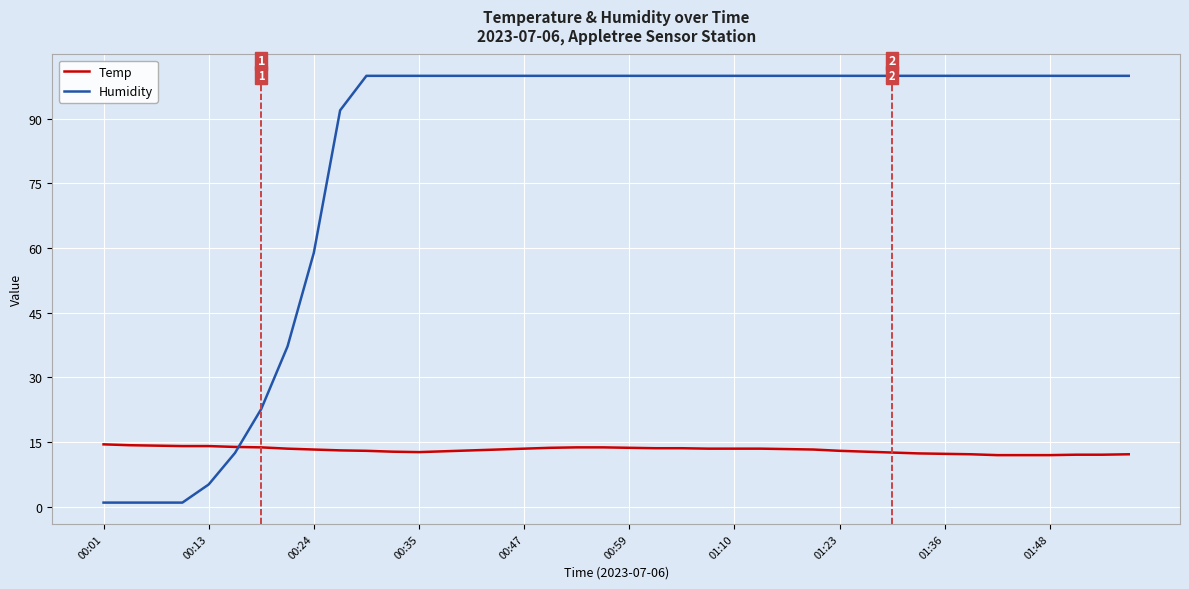

What is the maximum value shown in the chart?

99.9